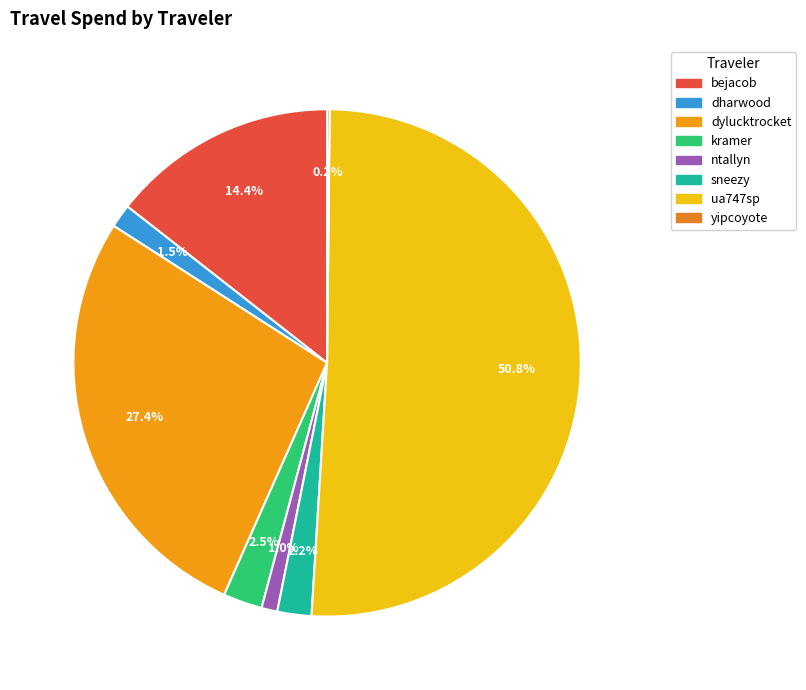

Rank the categories by value from highest to lowest.

ua747sp, dylucktrocket, bejacob, kramer, sneezy, dharwood, ntallyn, yipcoyote